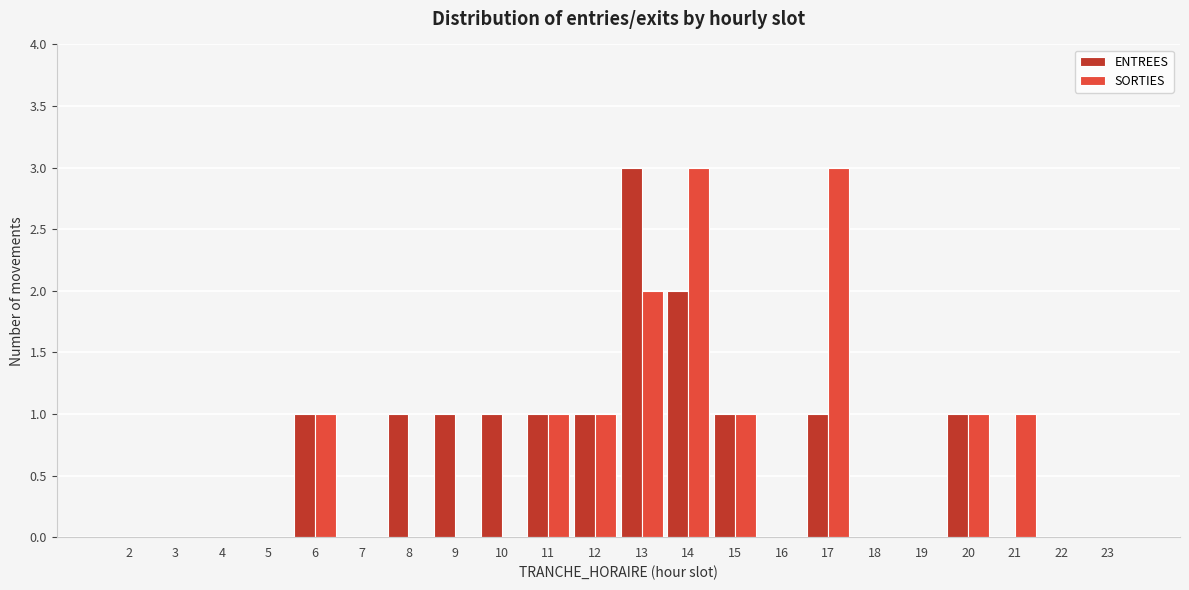

True or false: SORTIES has a value of 0 at 9.

True